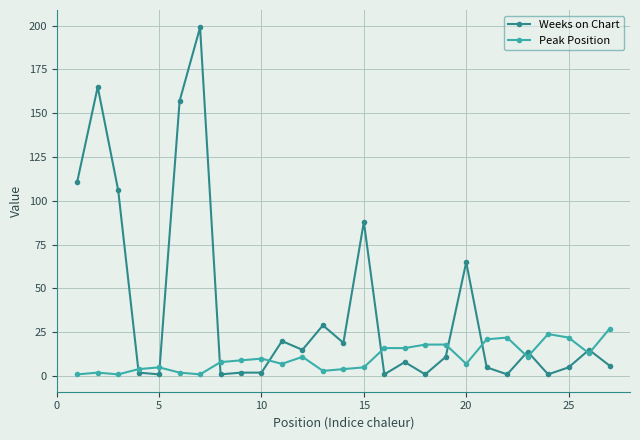

How many times do Peak Position and Weeks on Chart cross each other?

11